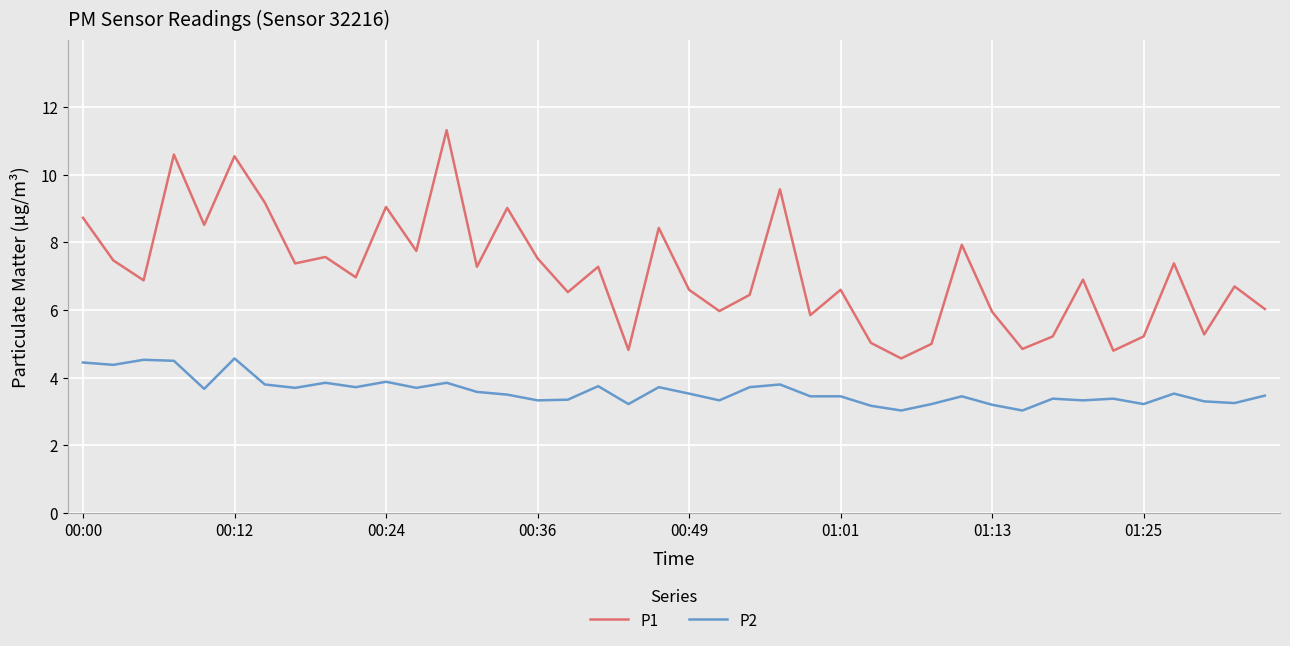

True or false: P2 and P1 cross at least once.

False